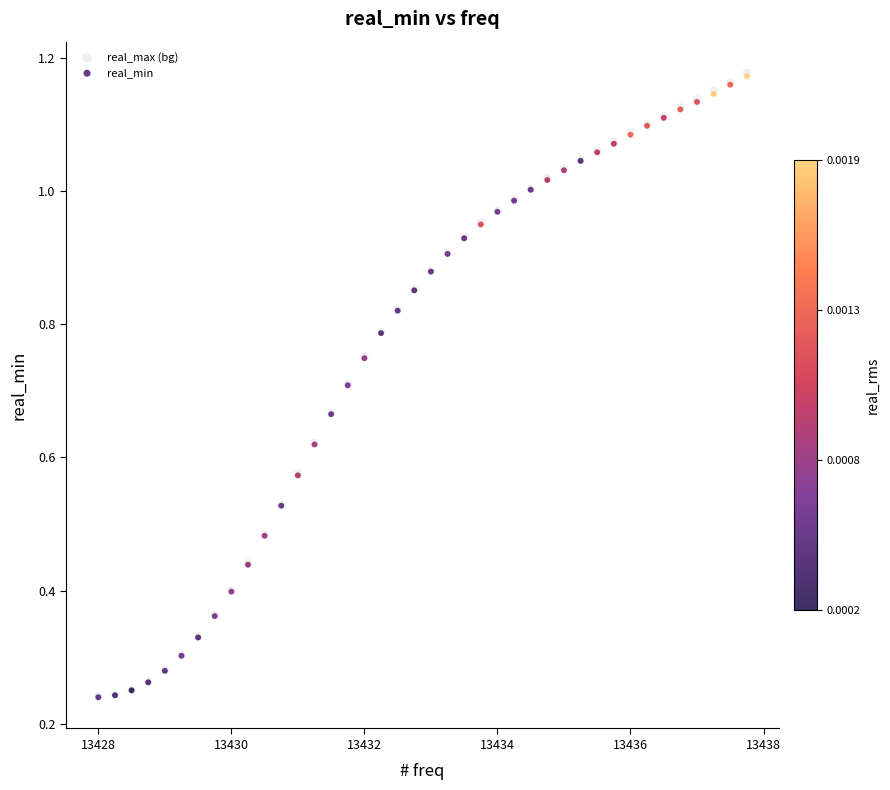

What are all the series names shown in the legend?

real_max (bg), real_min